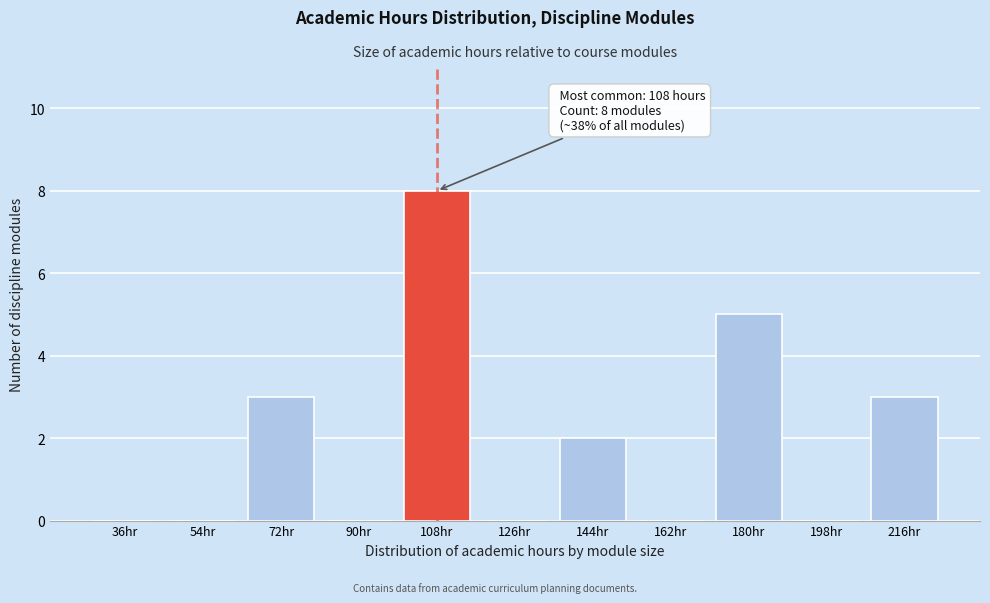

Reading right to left, transcribe all the data shown in this chart.

216hr=3	198hr=0	180hr=5	162hr=0	144hr=2	126hr=0	108hr=8	90hr=0	72hr=3	54hr=0	36hr=0